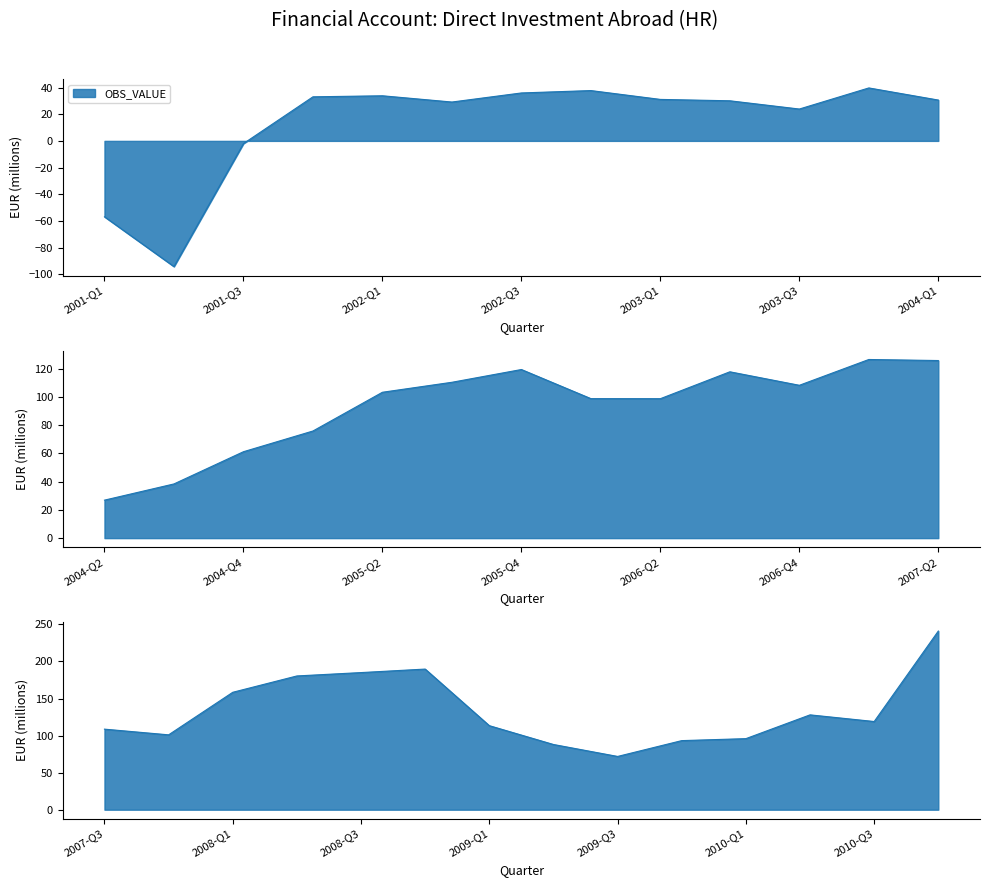

What is the average value?

81.4